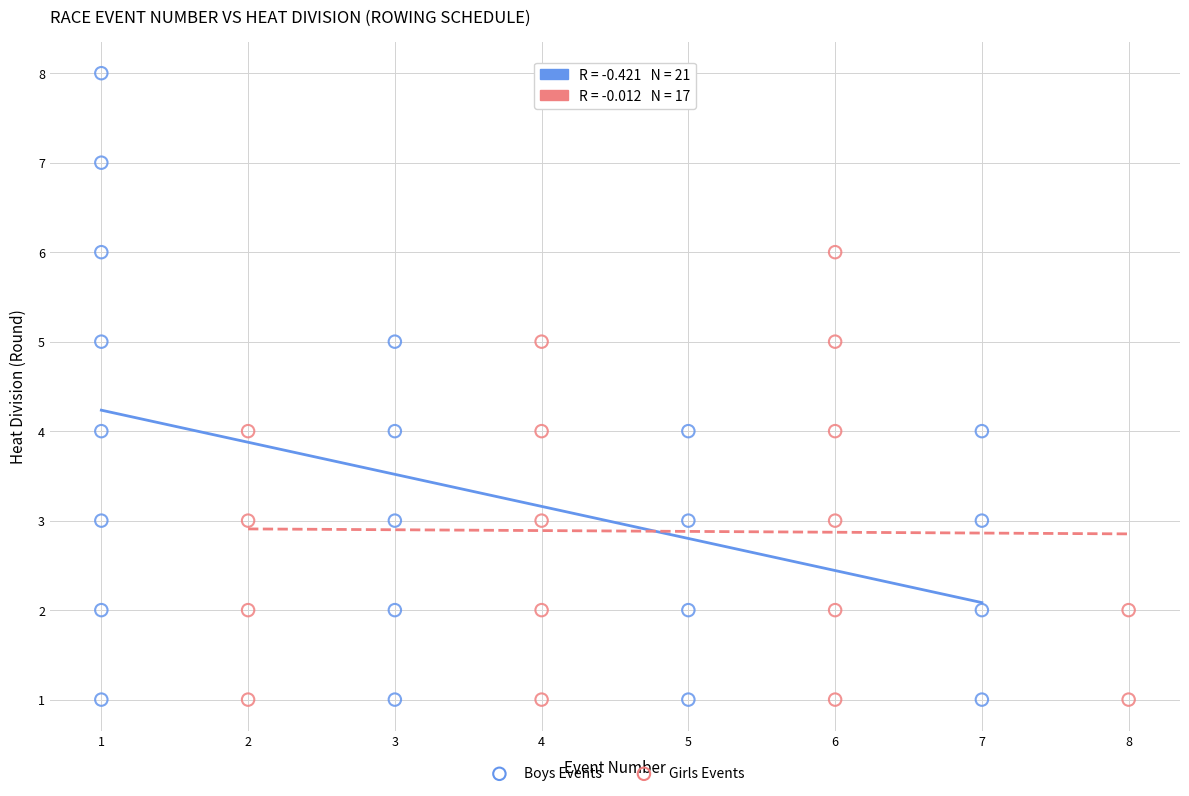

Which series contains the highest Y value?

Boys Events